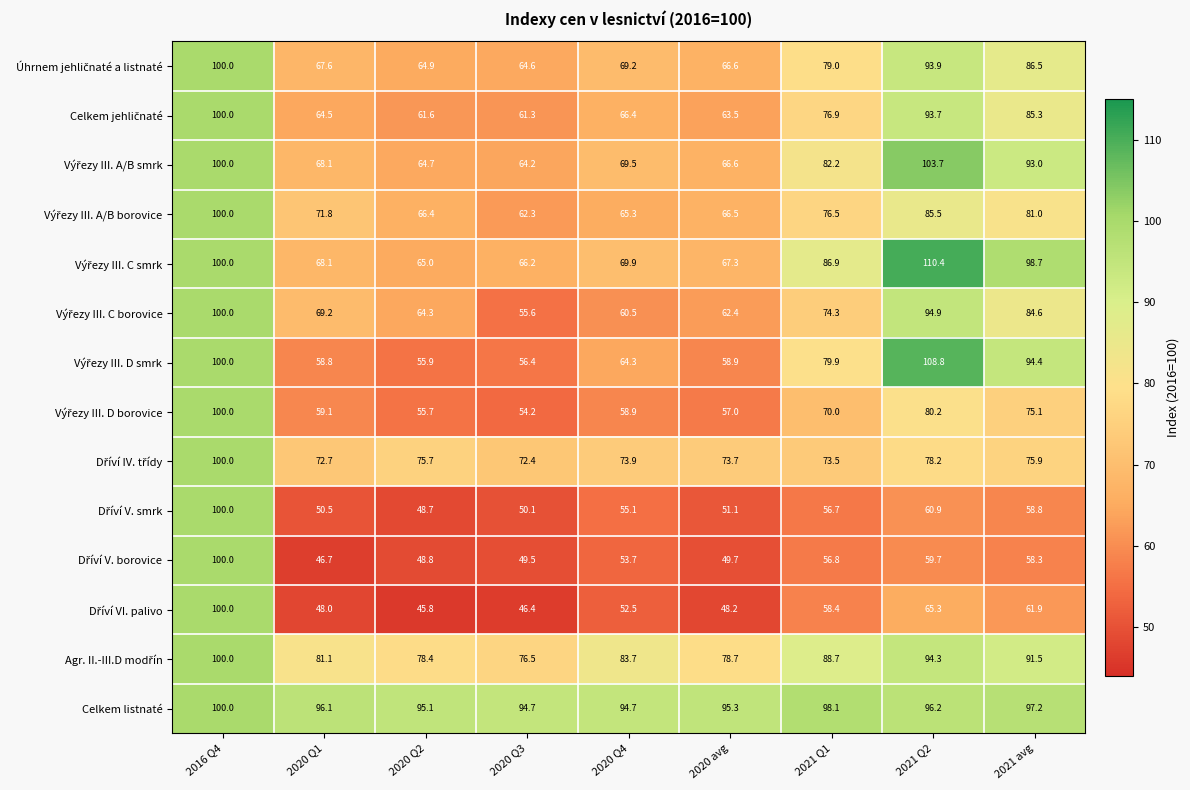

What is the difference between the highest and lowest values at 2020 Q1?

49.4